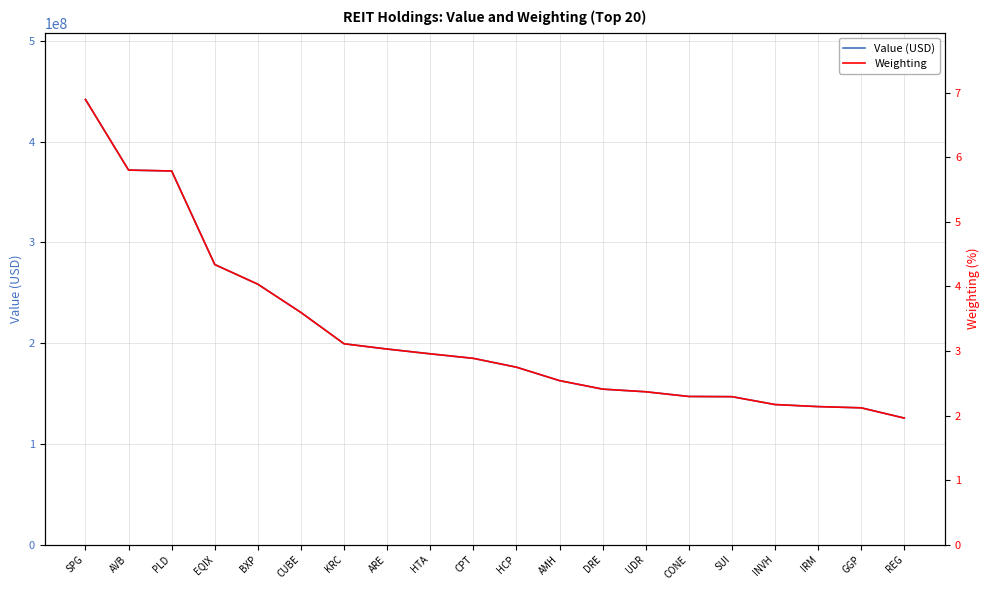

At which label is Value (USD) closest to 283691500?

EQIX